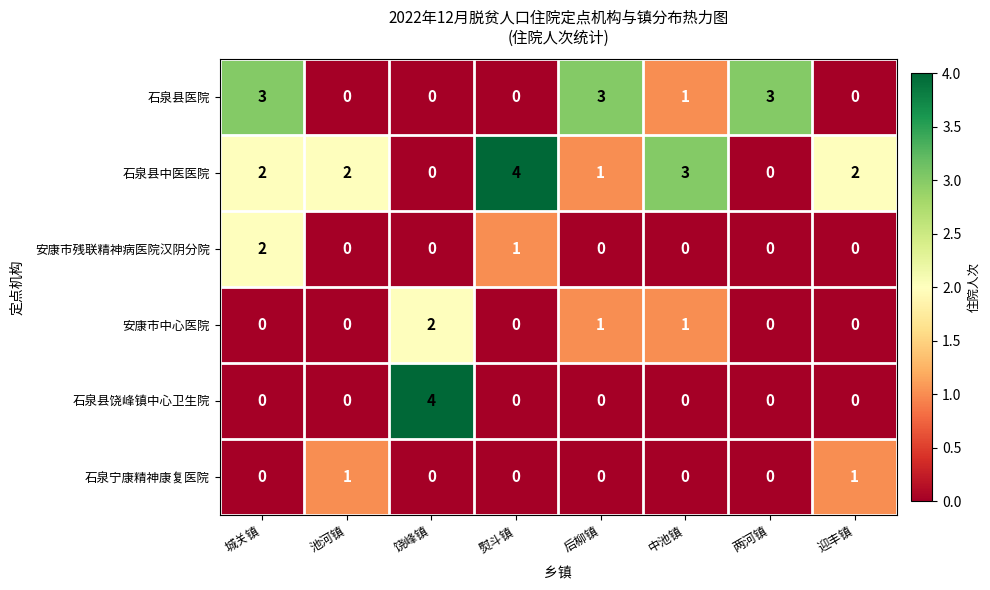

What is the sum of all 石泉县饶峰镇中心卫生院 values?

4